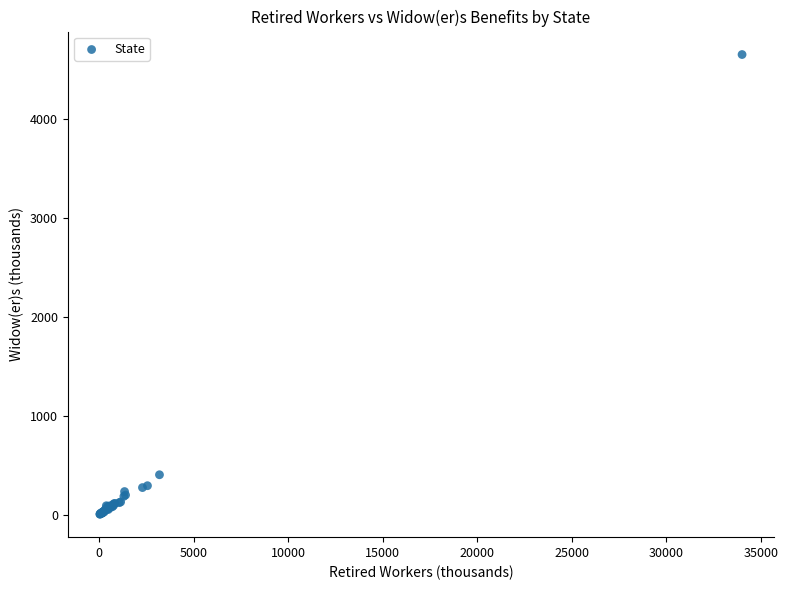

What Y value in the scatter plot is closest to 2331?

403.9